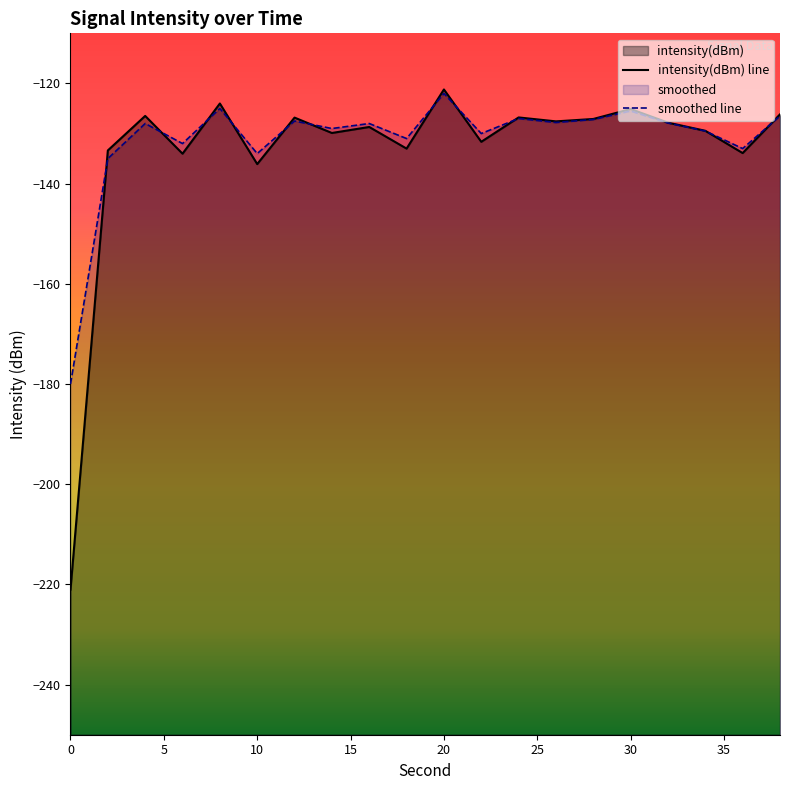

List the series in order of their overall mean, highest first.

smoothed, intensity(dBm)